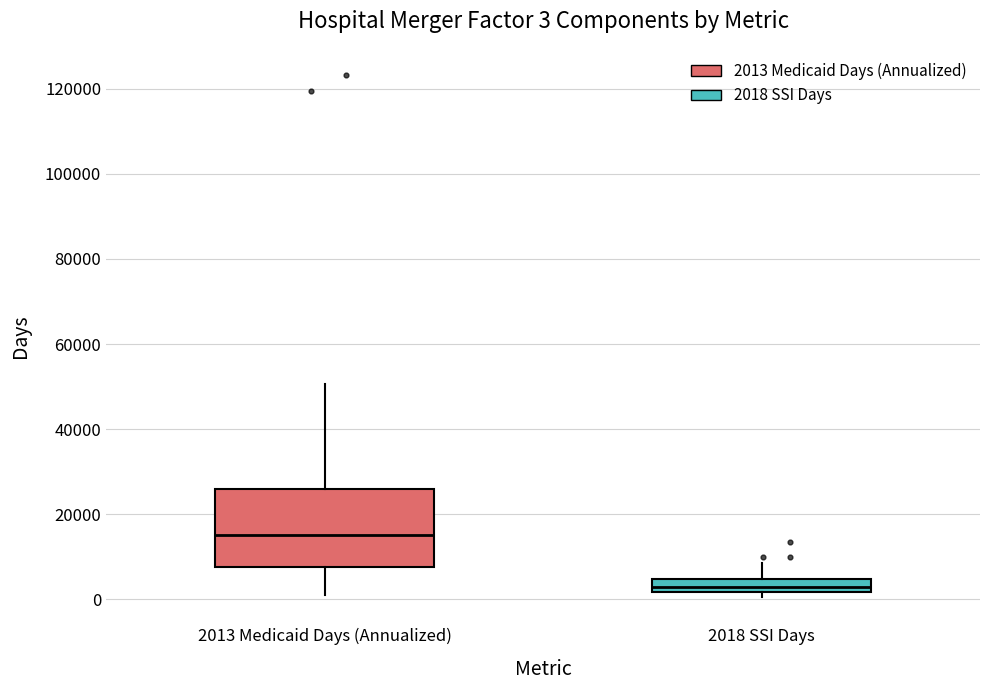

Comparing the boxes themselves (not the whiskers), which one is the tallest?

2013 Medicaid Days (Annualized)